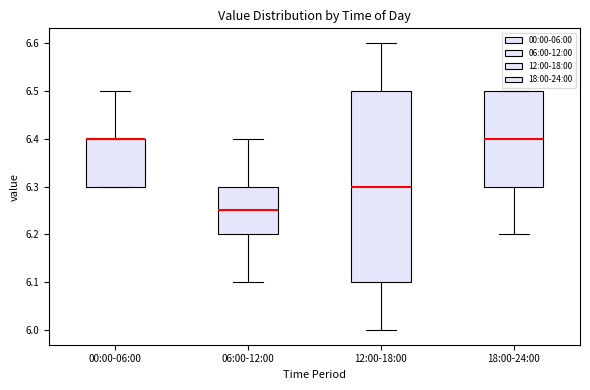

Comparing the boxes themselves (not the whiskers), which one is the tallest?

12:00-18:00